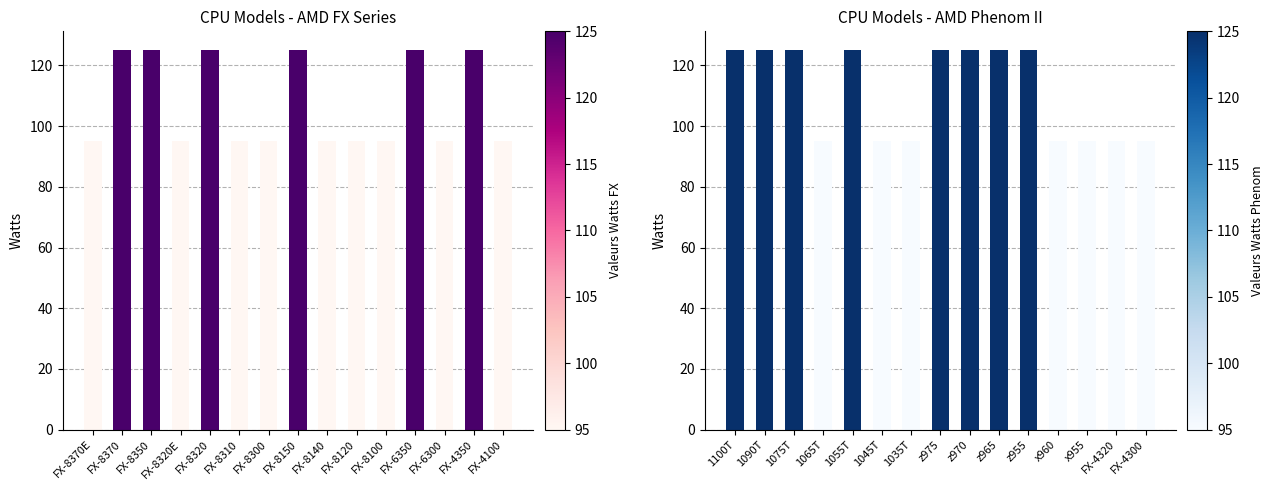

At which category does the chart reach its minimum across all series?

1065T